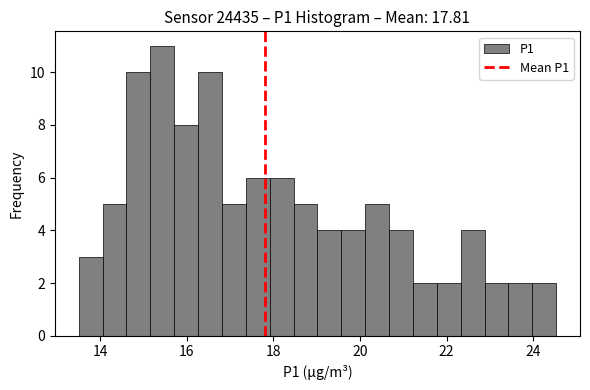

Read against the x-axis, roughly where is the centre of the tallest bar?

15.4